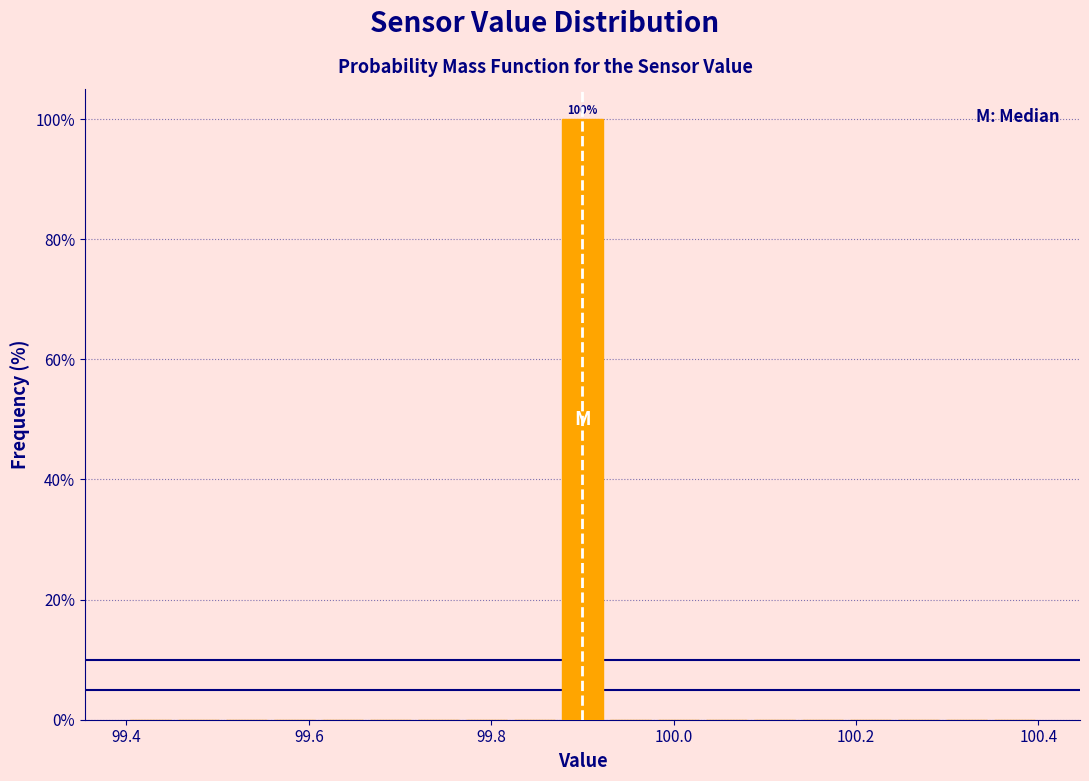

Read against the x-axis, roughly where is the centre of the tallest bar?

99.90